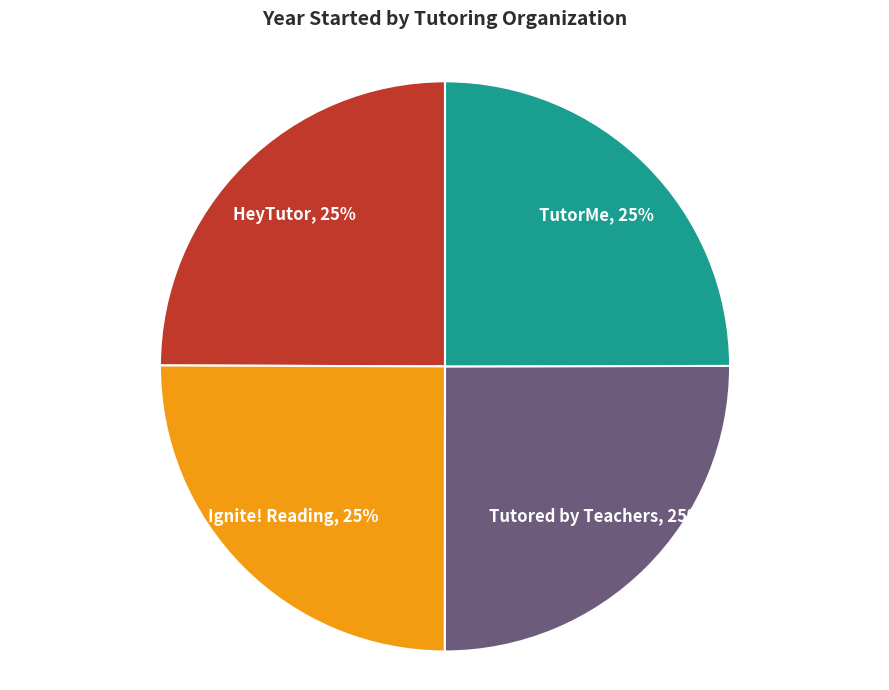

Does any single category account for the majority?

No